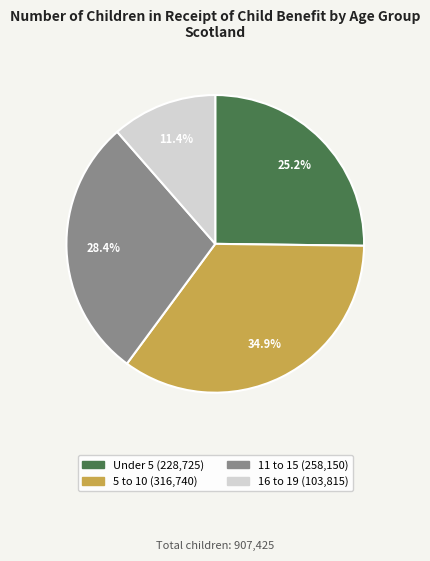

To the nearest percent, what is the combined percentage of 11 to 15 and 16 to 19?

40%